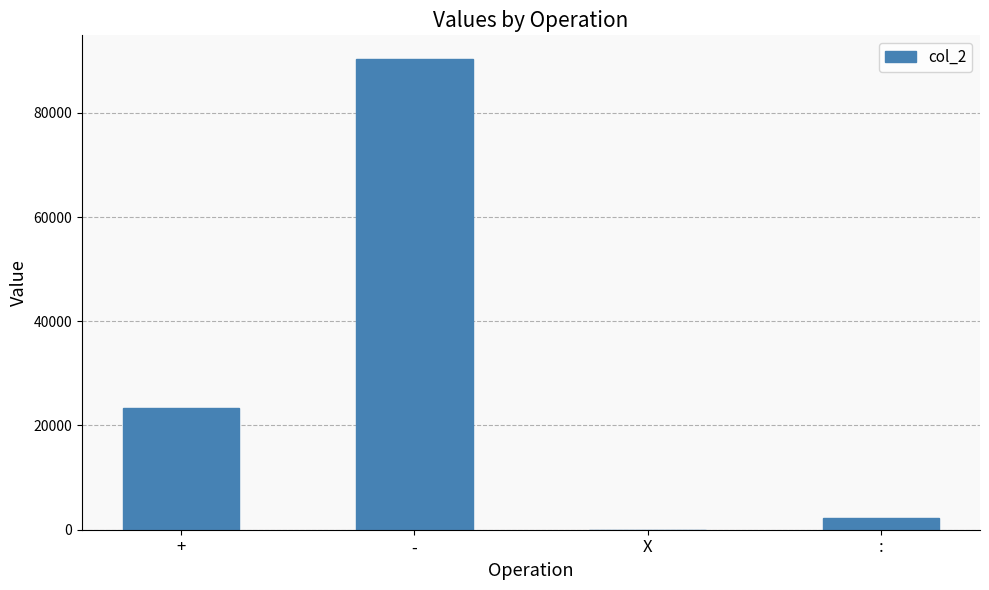

Reading left to right, transcribe all the data shown in this chart.

+=23424	-=90345	X=24	:=2275